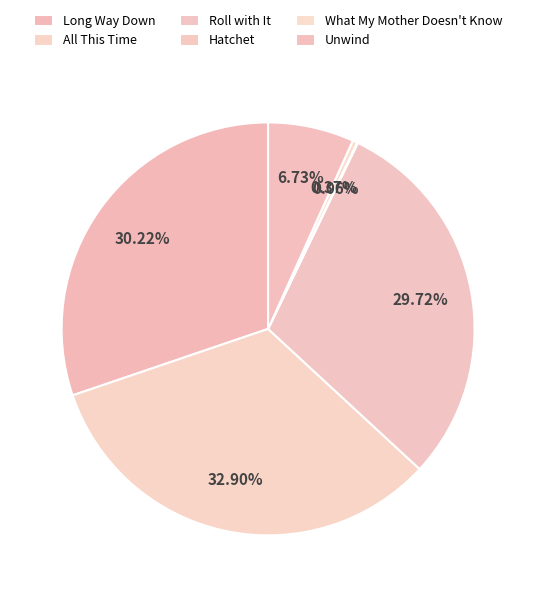

Approximately how many times larger is the value at Unwind compared to What My Mother Doesn't Know?

18.3